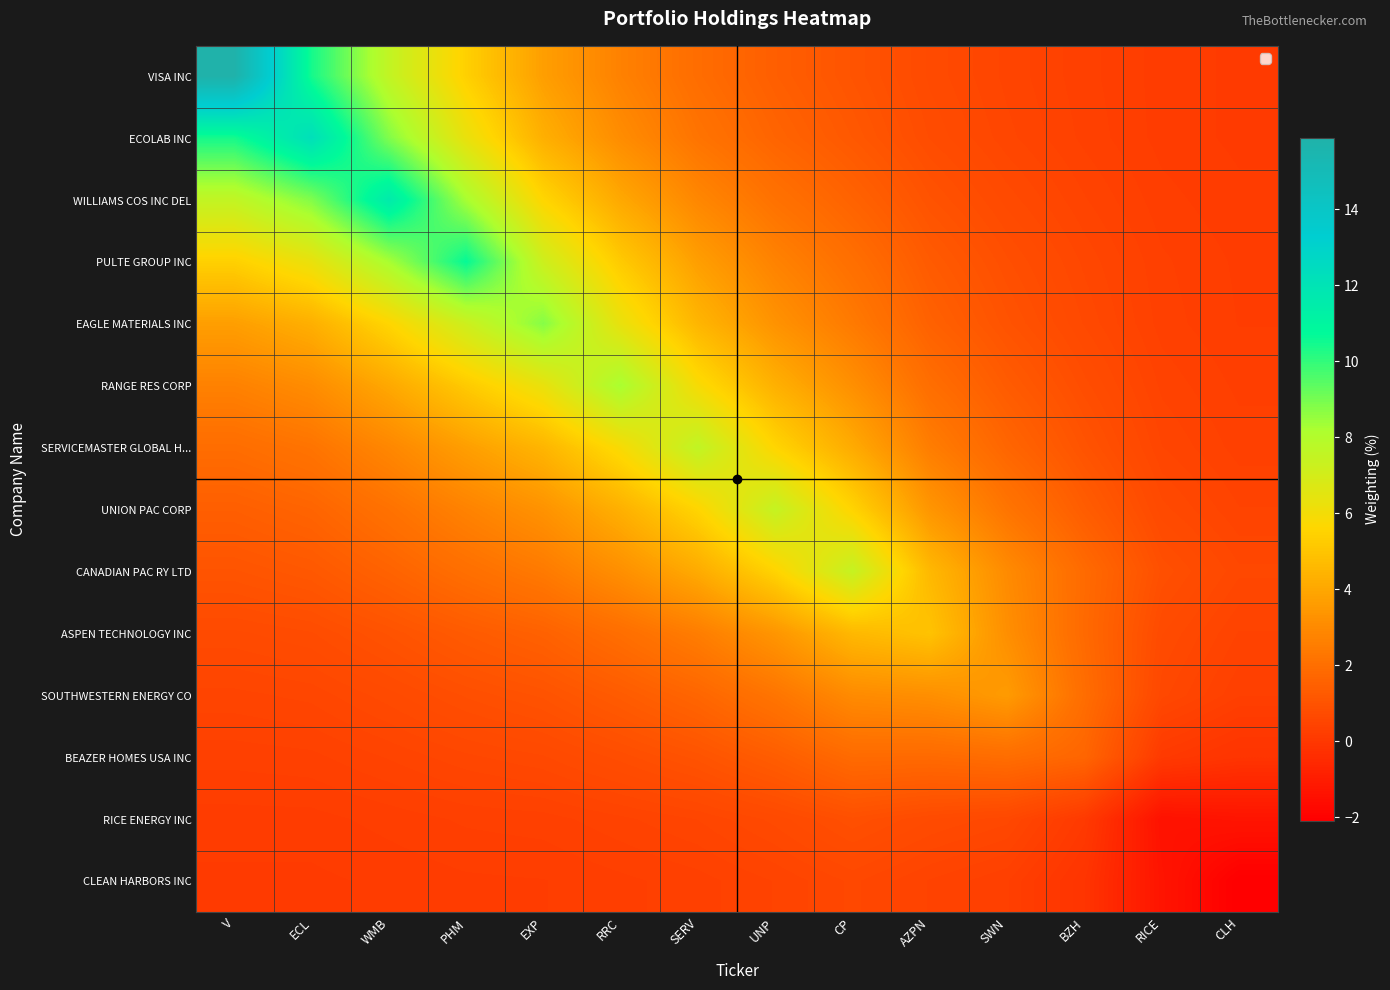

Reading left to right, list all the values displayed in this chart.

VISA INC: V=15.9	ECL=10.4	WMB=7.5	PHM=5.4	EXP=3.7	RRC=2.7	SERV=1.9	UNP=1.4	CP=1.1	AZPN=0.7	SWN=0.5	BZH=0.3	RICE=0.2	CLH=0.1
ECOLAB INC: V=10.4	ECL=12.3	WMB=8.8	PHM=6.3	EXP=4.3	RRC=3.1	SERV=2.2	UNP=1.6	CP=1.2	AZPN=0.8	SWN=0.5	BZH=0.3	RICE=0.2	CLH=0.1
WILLIAMS COS INC DEL: V=7.5	ECL=8.8	WMB=11.6	PHM=8.2	EXP=5.6	RRC=4.0	SERV=2.9	UNP=2.1	CP=1.6	AZPN=1.0	SWN=0.7	BZH=0.4	RICE=0.3	CLH=0.2
PULTE GROUP INC: V=5.4	ECL=6.3	WMB=8.2	PHM=10.7	EXP=7.2	RRC=5.2	SERV=3.7	UNP=2.7	CP=2.0	AZPN=1.3	SWN=0.9	BZH=0.6	RICE=0.3	CLH=0.2
EAGLE MATERIALS INC: V=3.7	ECL=4.3	WMB=5.6	PHM=7.2	EXP=8.8	RRC=6.3	SERV=4.5	UNP=3.3	CP=2.4	AZPN=1.5	SWN=1.0	BZH=0.6	RICE=0.3	CLH=0.2
RANGE RES CORP: V=2.7	ECL=3.1	WMB=4.0	PHM=5.2	EXP=6.3	RRC=8.2	SERV=5.8	UNP=4.3	CP=3.2	AZPN=2.0	SWN=1.3	BZH=0.8	RICE=0.4	CLH=0.3
SERVICEMASTER GLOBAL H...: V=1.9	ECL=2.2	WMB=2.9	PHM=3.7	EXP=4.5	RRC=5.8	SERV=7.6	UNP=5.6	CP=4.1	AZPN=2.5	SWN=1.7	BZH=1.0	RICE=0.5	CLH=0.3
UNION PAC CORP: V=1.4	ECL=1.6	WMB=2.1	PHM=2.7	EXP=3.3	RRC=4.3	SERV=5.6	UNP=7.4	CP=5.5	AZPN=3.4	SWN=2.2	BZH=1.4	RICE=0.7	CLH=0.4
CANADIAN PAC RY LTD: V=1.1	ECL=1.2	WMB=1.6	PHM=2.0	EXP=2.4	RRC=3.2	SERV=4.1	UNP=5.5	CP=7.4	AZPN=4.6	SWN=3.0	BZH=1.8	RICE=0.9	CLH=0.6
ASPEN TECHNOLOGY INC: V=0.7	ECL=0.8	WMB=1.0	PHM=1.3	EXP=1.5	RRC=2.0	SERV=2.5	UNP=3.4	CP=4.6	AZPN=5.0	SWN=3.2	BZH=1.8	RICE=0.7	CLH=0.4
SOUTHWESTERN ENERGY CO: V=0.5	ECL=0.5	WMB=0.7	PHM=0.9	EXP=1.0	RRC=1.3	SERV=1.7	UNP=2.2	CP=3.0	AZPN=3.2	SWN=3.6	BZH=1.9	RICE=0.6	CLH=0.3
BEAZER HOMES USA INC: V=0.3	ECL=0.3	WMB=0.4	PHM=0.6	EXP=0.6	RRC=0.8	SERV=1.0	UNP=1.4	CP=1.8	AZPN=1.8	SWN=1.9	BZH=1.7	RICE=0.1	CLH=-0.1
RICE ENERGY INC: V=0.2	ECL=0.2	WMB=0.3	PHM=0.3	EXP=0.3	RRC=0.4	SERV=0.5	UNP=0.7	CP=0.9	AZPN=0.7	SWN=0.6	BZH=0.1	RICE=-1.4	CLH=-1.3
CLEAN HARBORS INC: V=0.1	ECL=0.1	WMB=0.2	PHM=0.2	EXP=0.2	RRC=0.3	SERV=0.3	UNP=0.4	CP=0.6	AZPN=0.4	SWN=0.3	BZH=-0.1	RICE=-1.3	CLH=-2.1